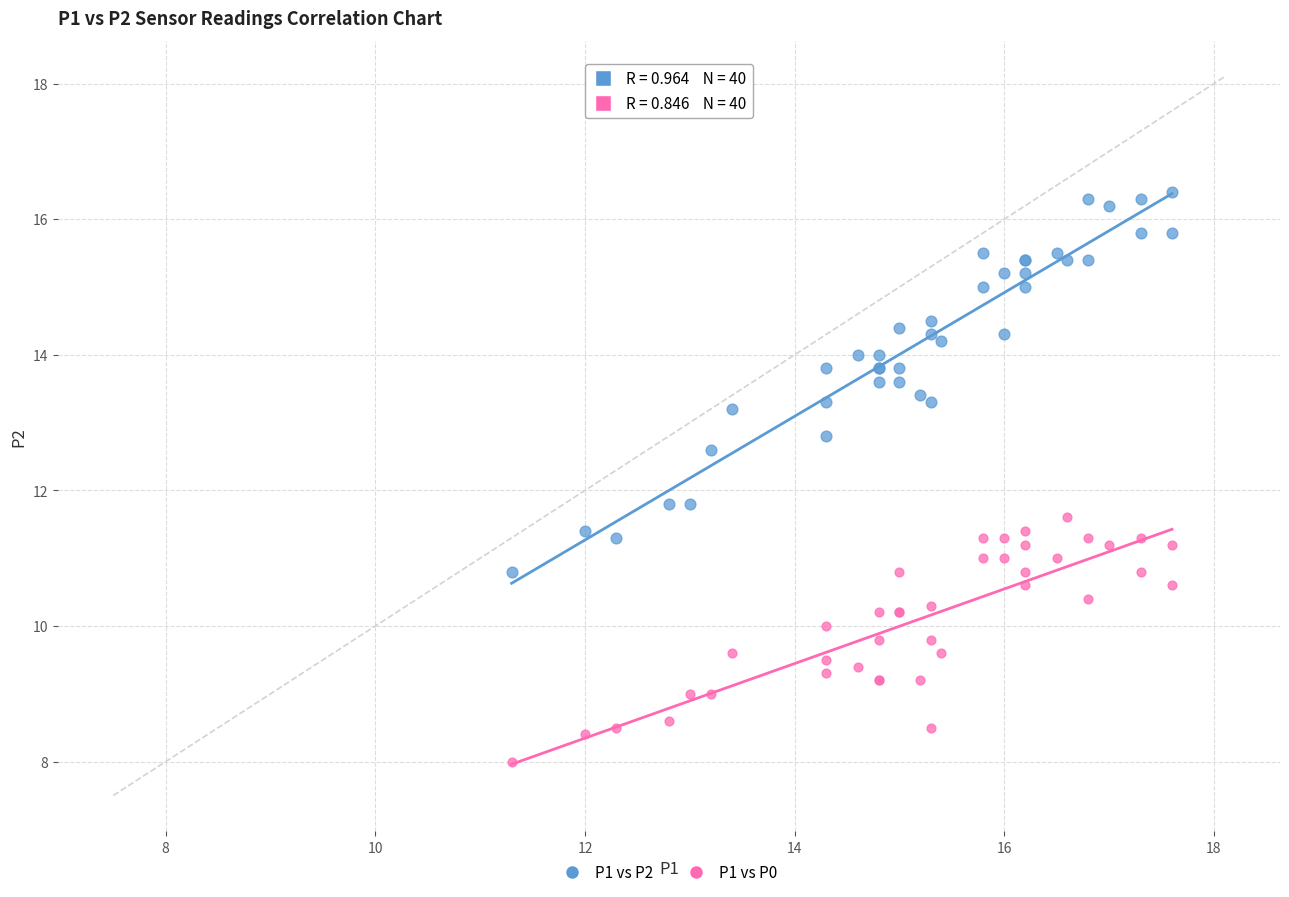

Which series contains the lowest Y value?

P1 vs P0